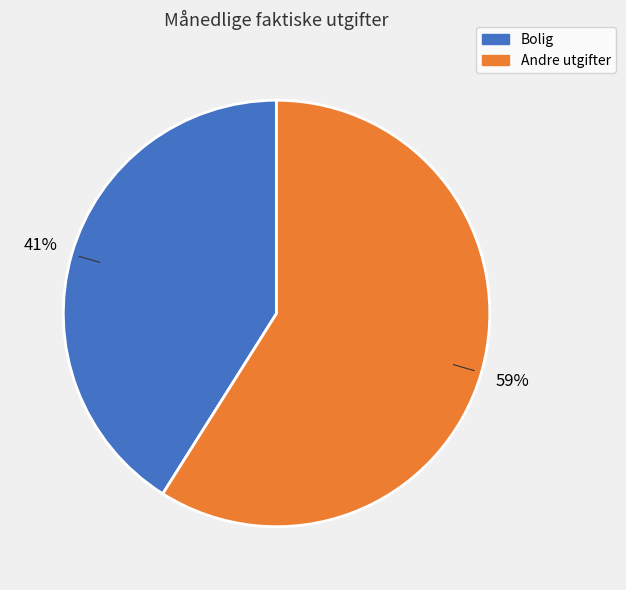

To the nearest percent, what is the difference between the largest and smallest slice percentages?

18%